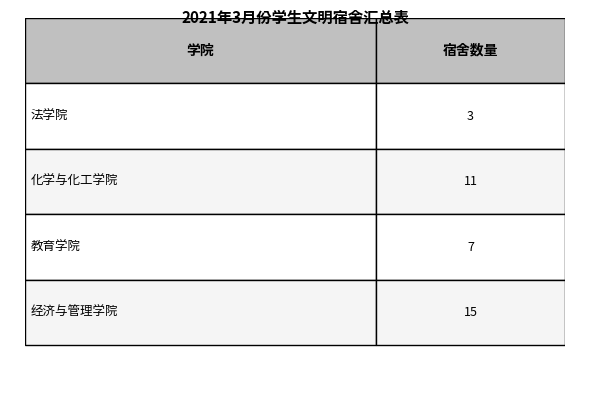

Reading left to right, transcribe all the data shown in this chart.

法学院=3	化学与化工学院=11	教育学院=7	经济与管理学院=15